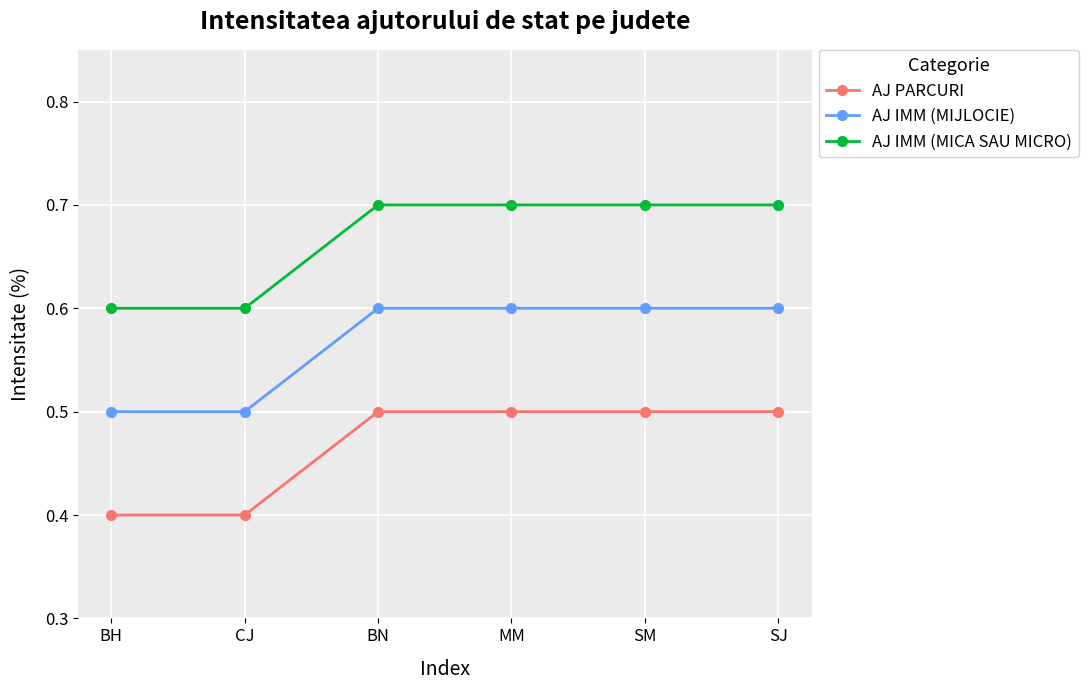

At how many categories does at least one series exceed 0?

6